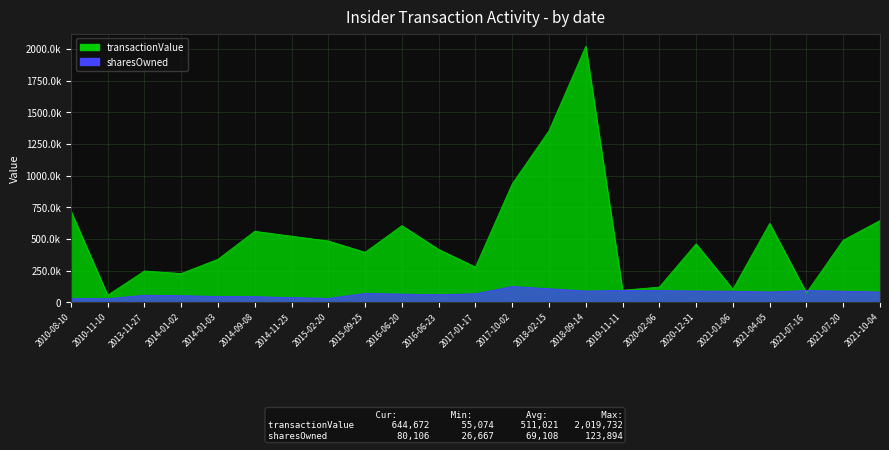

At which label does sharesOwnedFollowingTransaction first exceed 69178?

2017-10-02